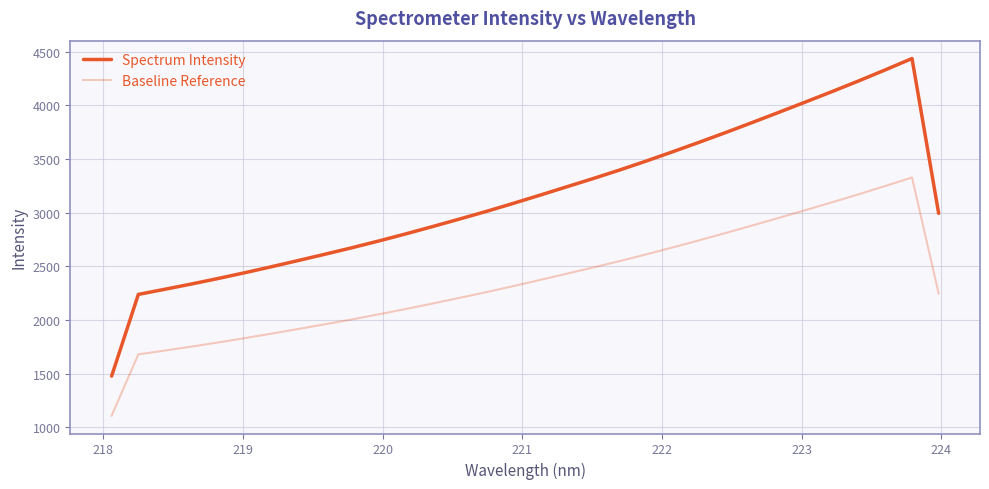

How many lines are shown in the chart?

2